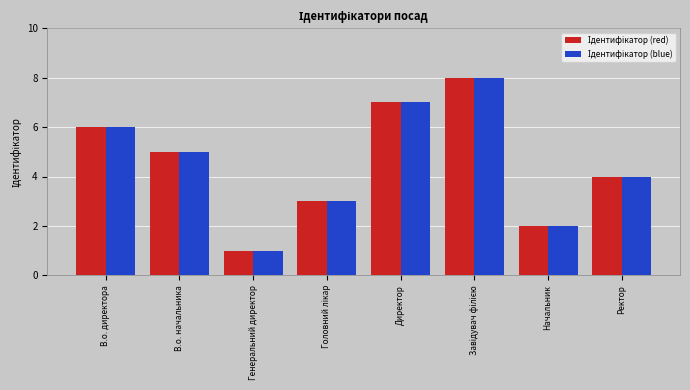

What is the maximum value shown in the chart?

8